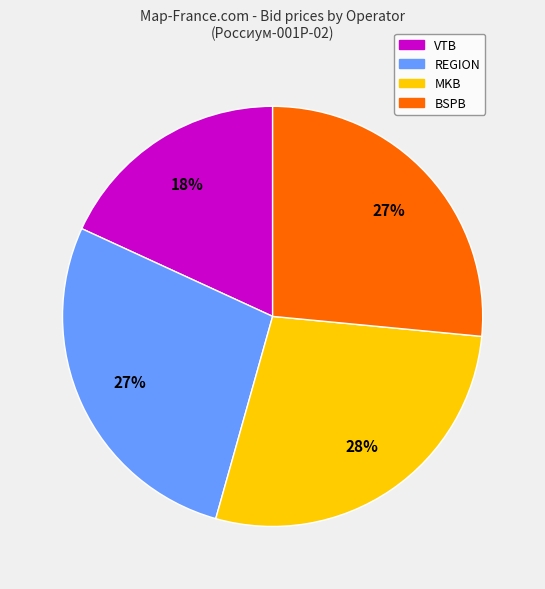

The VTB slice represents 18% of the pie. True or false?

True